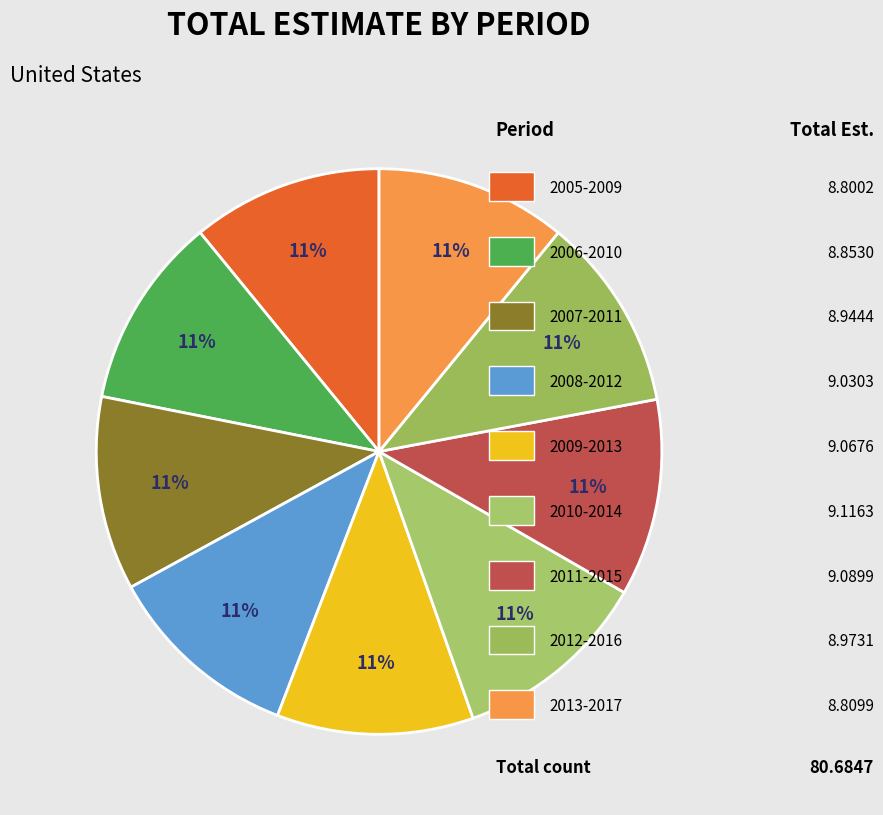

Which category has the biggest portion of the pie?

2010-2014